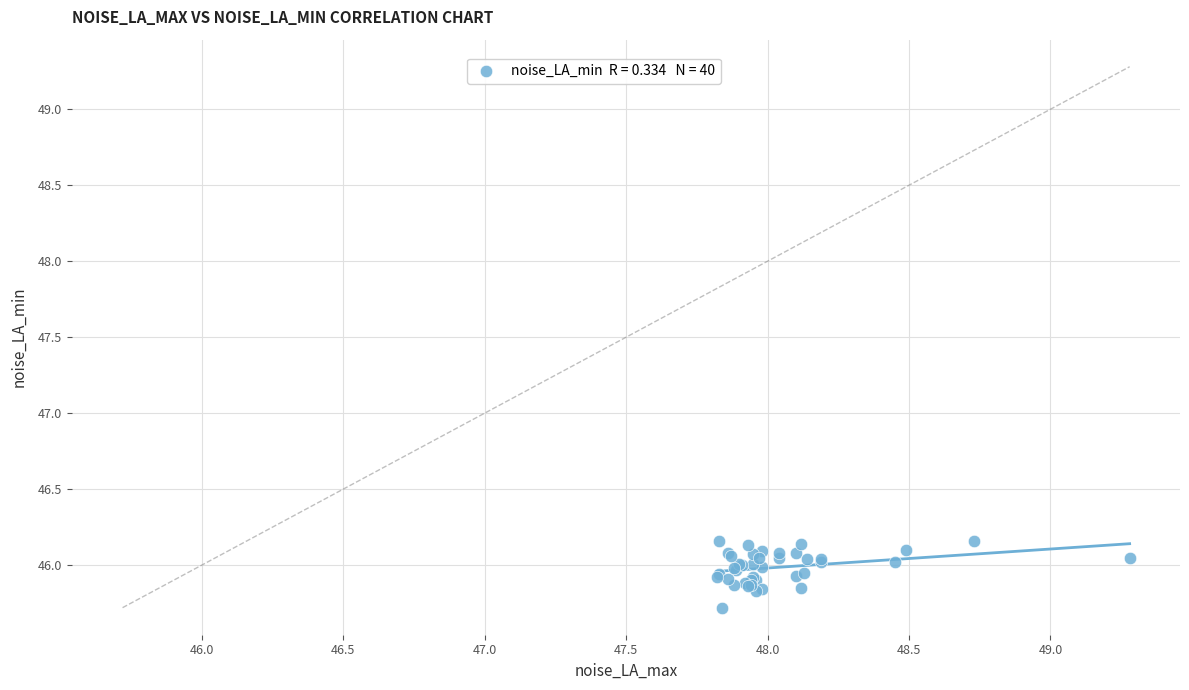

What Y value in the scatter plot is closest to 45?

45.7